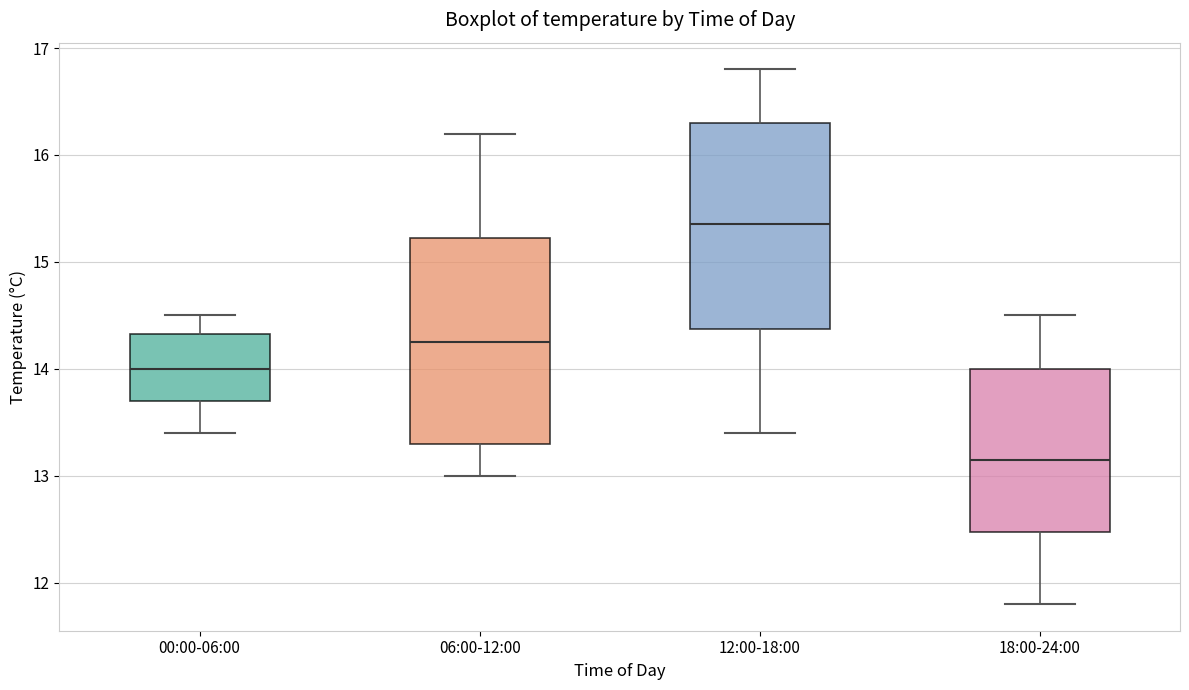

Which box's median line is the lowest?

18:00-24:00